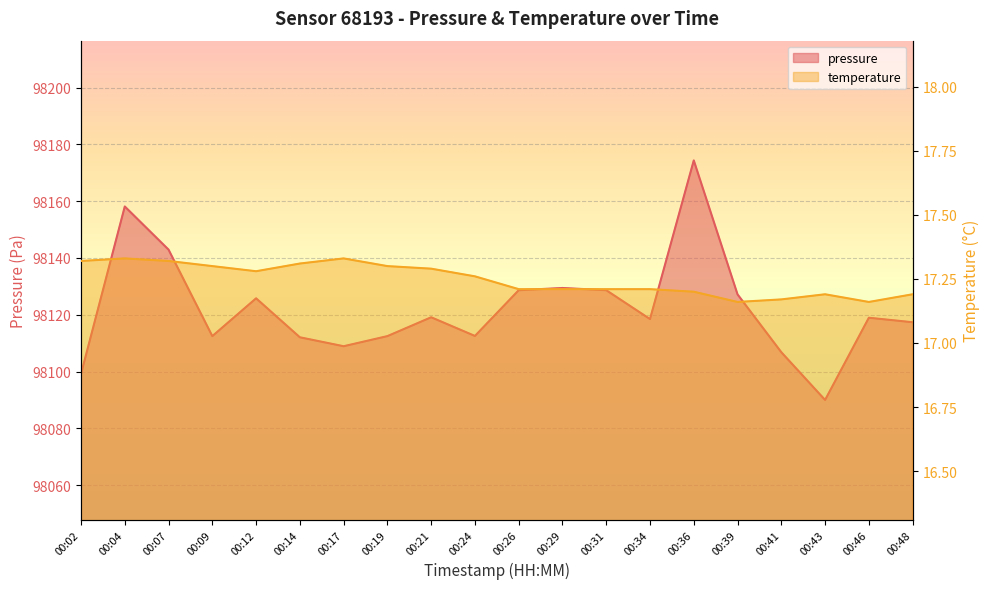

Reading left to right, what are all the values shown in this chart?

pressure: 00:02=98099.2	00:04=98158.1	00:07=98142.9	00:09=98112.5	00:12=98125.8	00:14=98112.1	00:17=98108.9	00:19=98112.5	00:21=98119.1	00:24=98112.6	00:26=98128.7	00:29=98129.4	00:31=98128.7	00:34=98118.5	00:36=98174.3	00:39=98127.2	00:41=98106.8	00:43=98090.0	00:46=98119.0	00:48=98117.4
temperature: 00:02=17.3	00:04=17.3	00:07=17.3	00:09=17.3	00:12=17.3	00:14=17.3	00:17=17.3	00:19=17.3	00:21=17.3	00:24=17.3	00:26=17.2	00:29=17.2	00:31=17.2	00:34=17.2	00:36=17.2	00:39=17.2	00:41=17.2	00:43=17.2	00:46=17.2	00:48=17.2